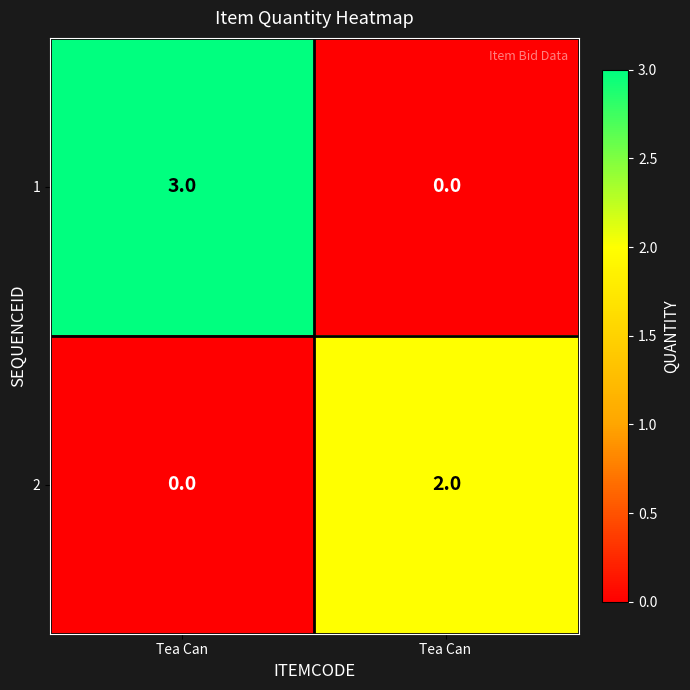

At which label does 2 reach its peak?

Tea Can 